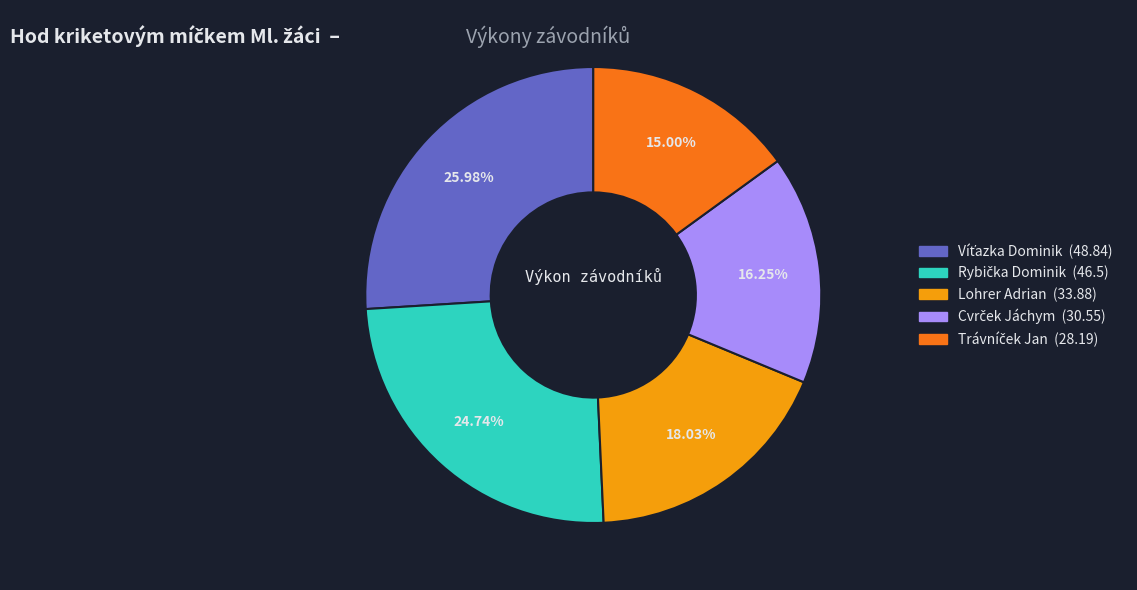

Does any single category account for the majority?

No